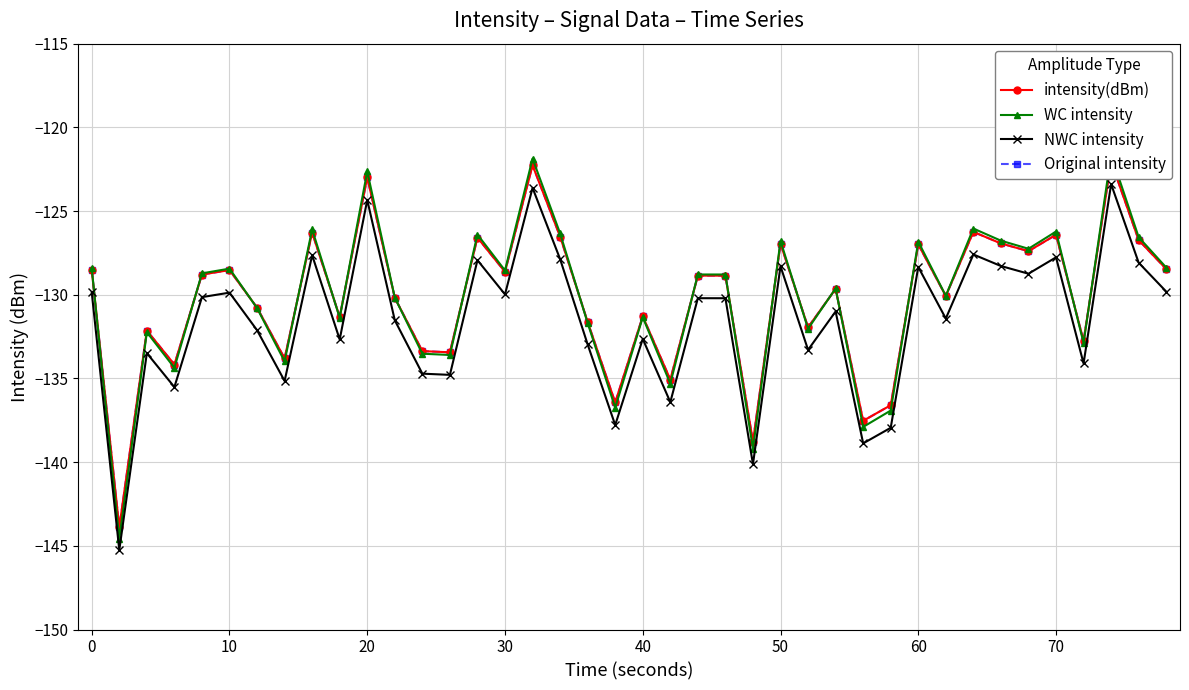

True or false: NWC intensity and Original intensity intersect in this chart.

False